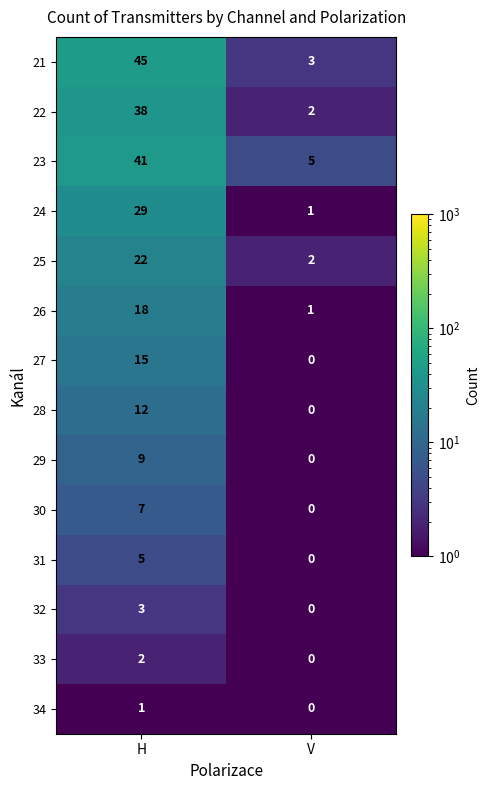

Reading right to left, extract all data points from this chart.

21: 3	45
22: 2	38
23: 5	41
24: 1	29
25: 2	22
26: 1	18
27: 0	15
28: 0	12
29: 0	9
30: 0	7
31: 0	5
32: 0	3
33: 0	2
34: 0	1